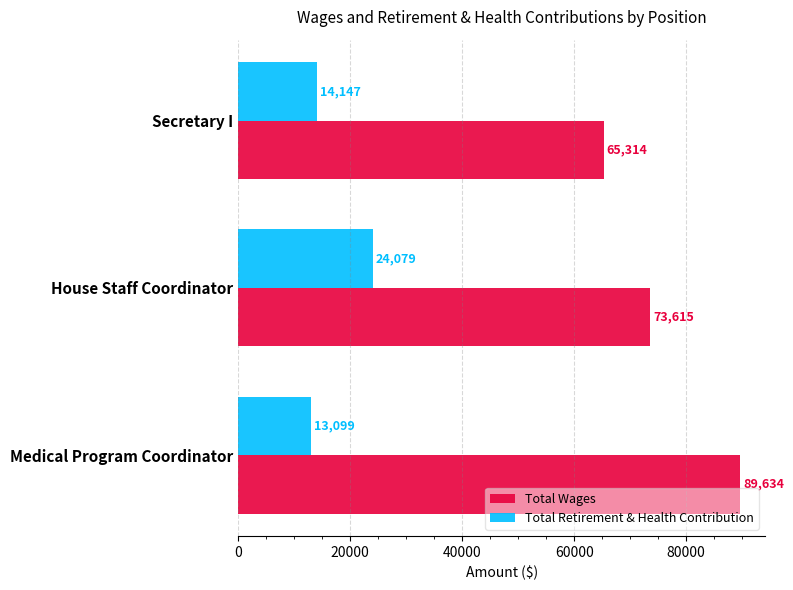

What is the difference between the highest and lowest values at Secretary I?

51167